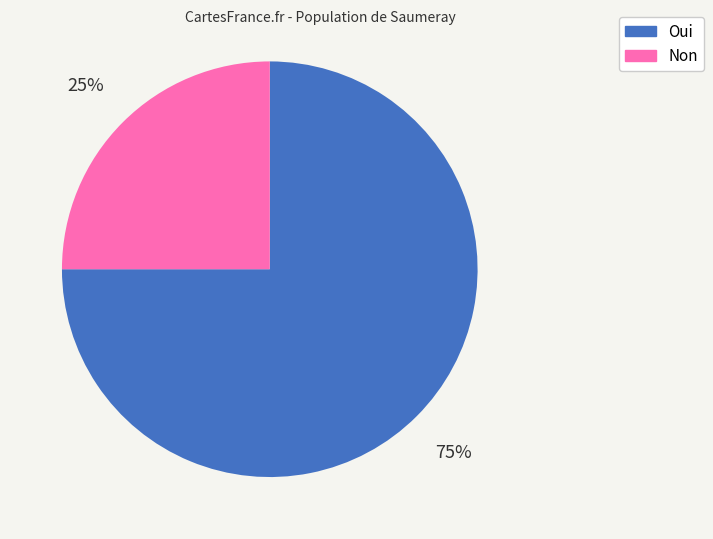

Count the number of slices in the pie.

2